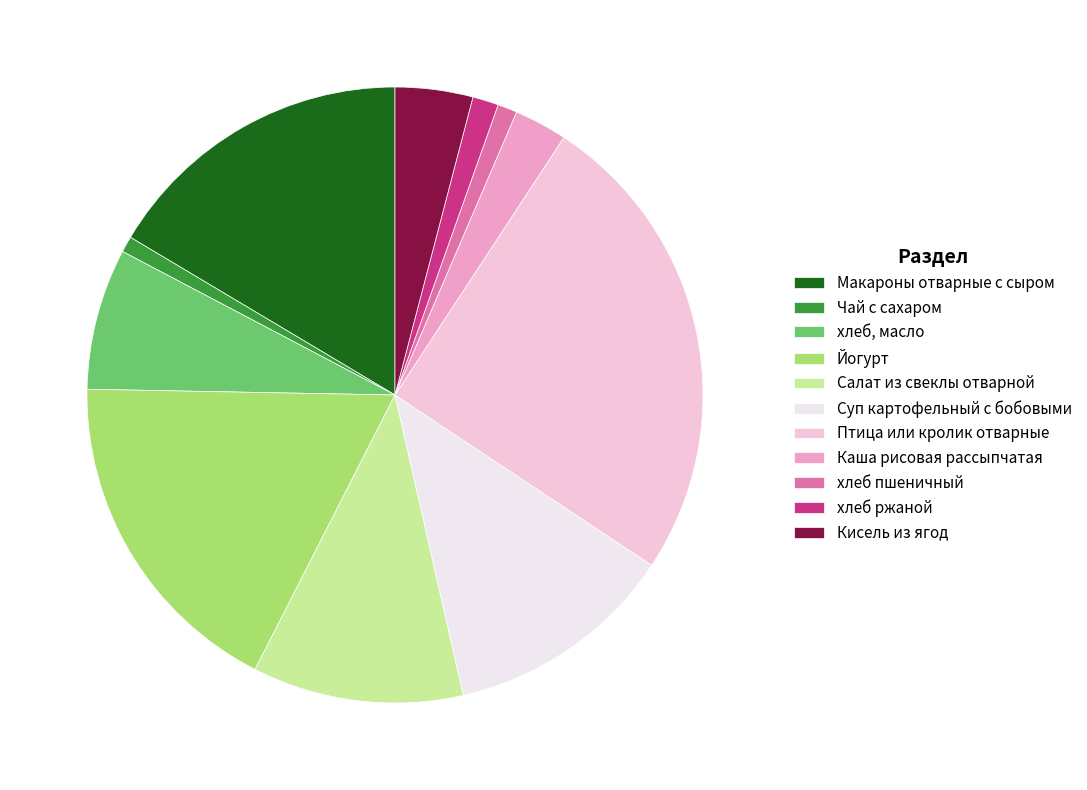

Between Кисель из ягод and хлеб, масло, which is larger?

хлеб, масло